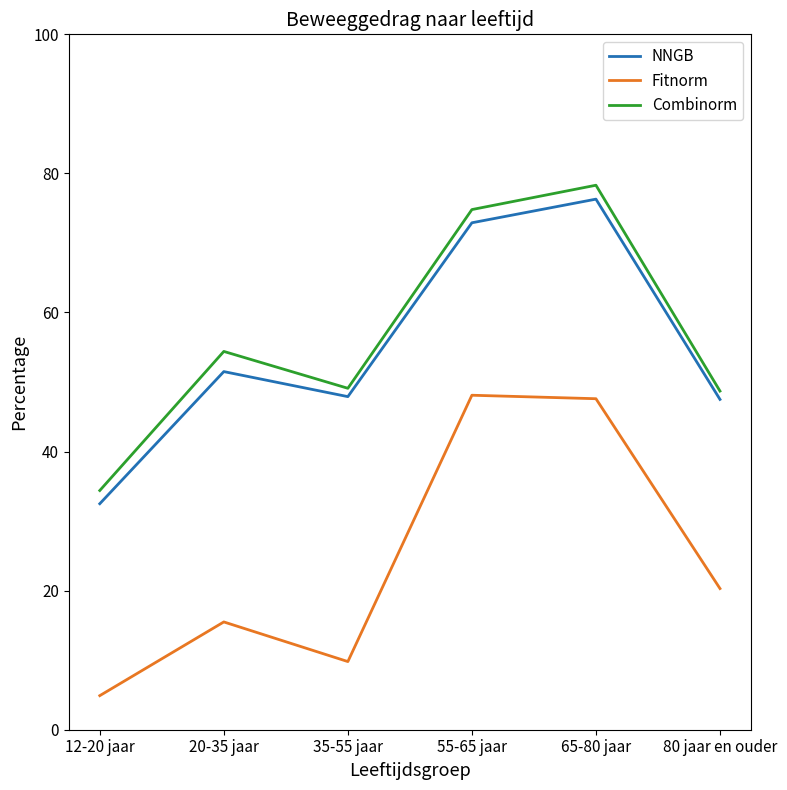

What is the sum of the Fitnorm values at 12-20 jaar and 80 jaar en ouder?

25.2